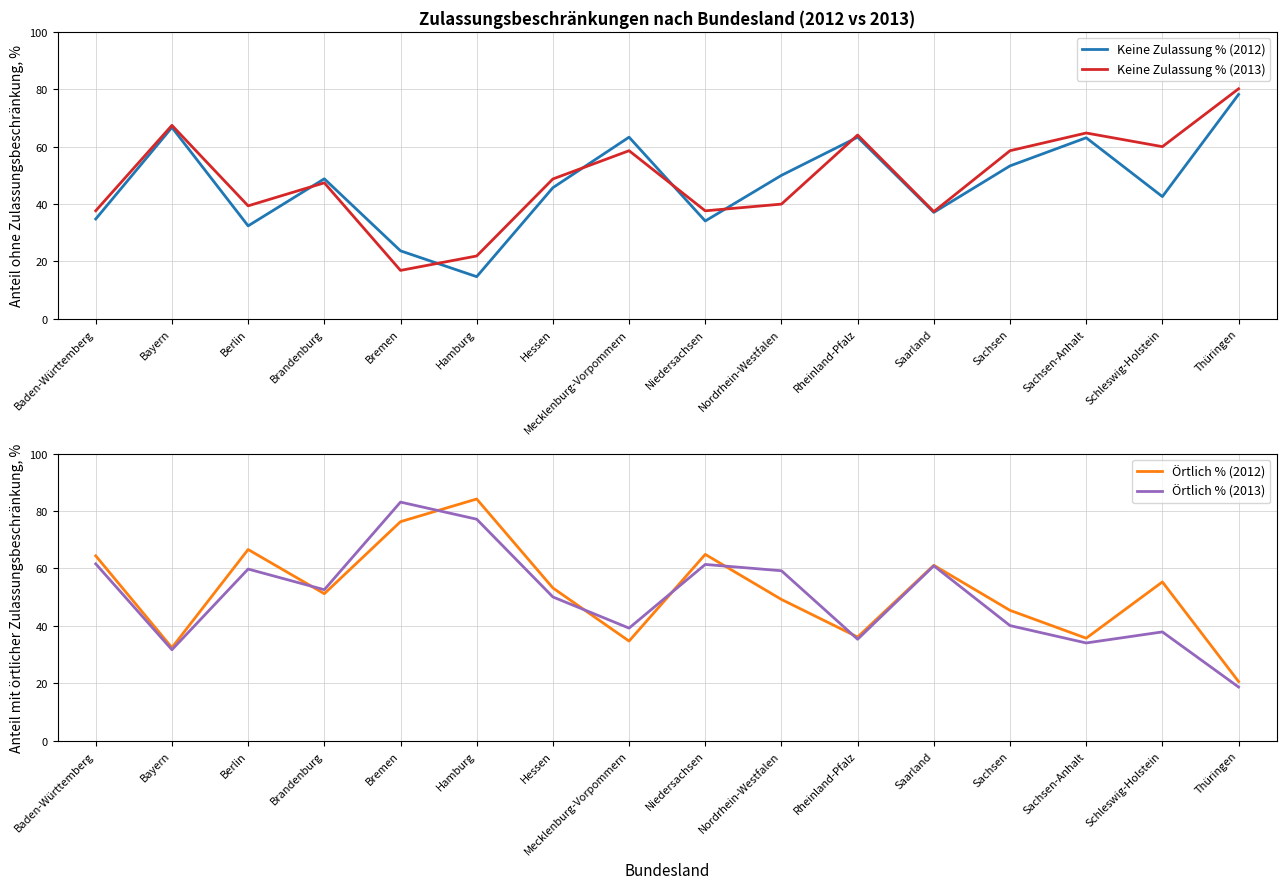

What is the maximum value shown in the chart?

84.2